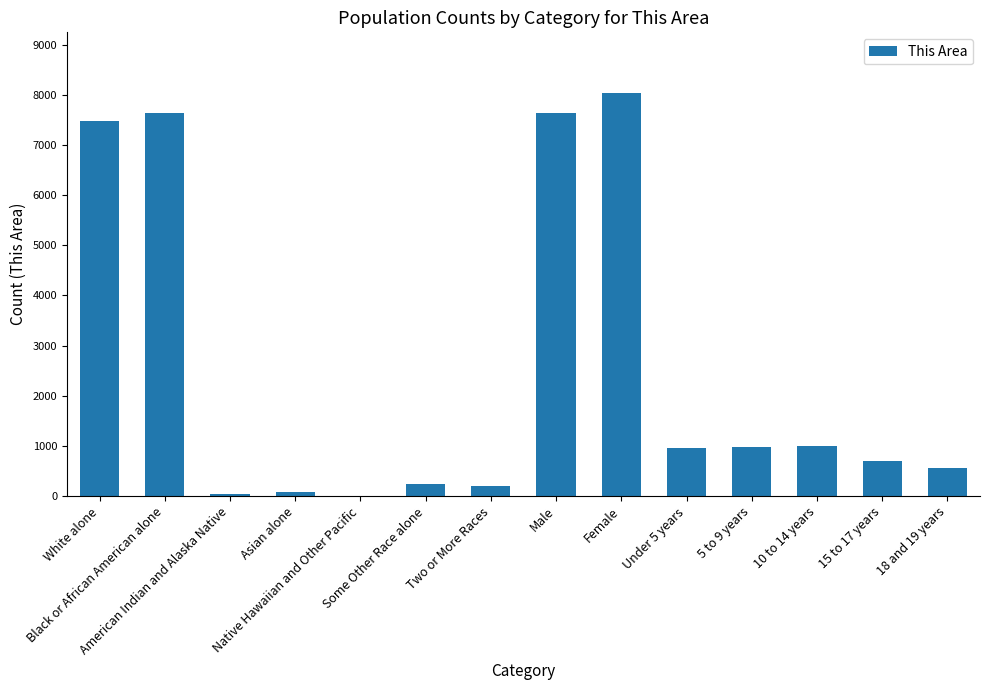

What is the sum of the values at American Indian and Alaska Native and Some Other Race alone?

289